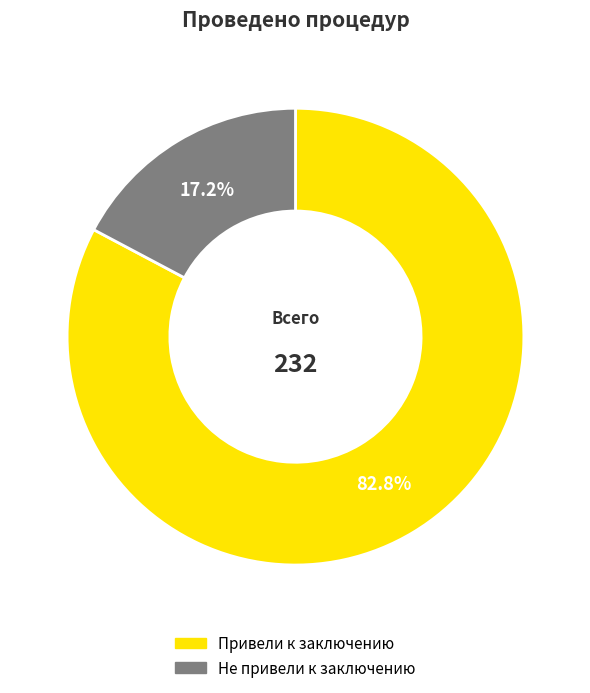

To the nearest percent, what is the average slice percentage?

50%